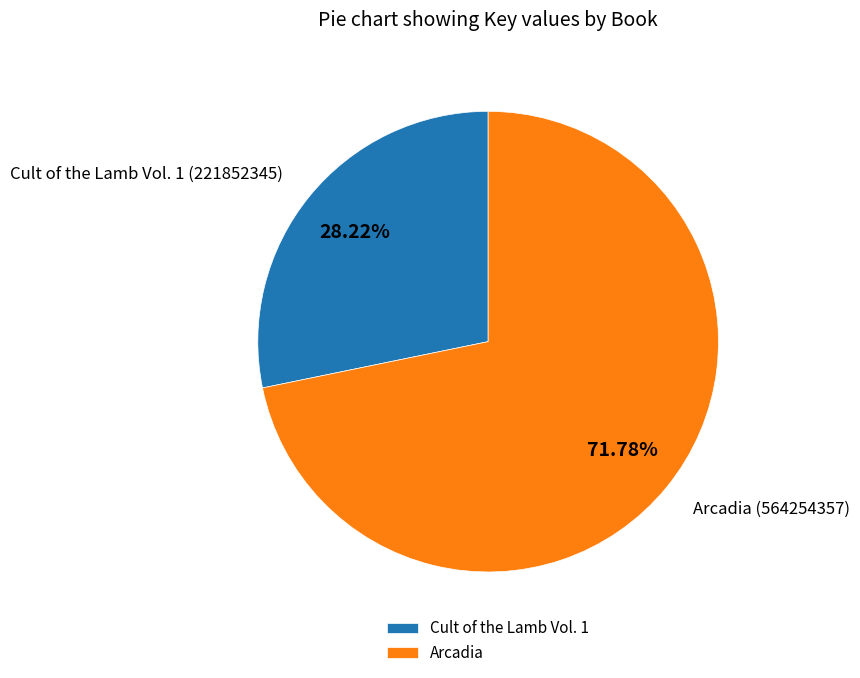

Which slice is the largest?

Arcadia